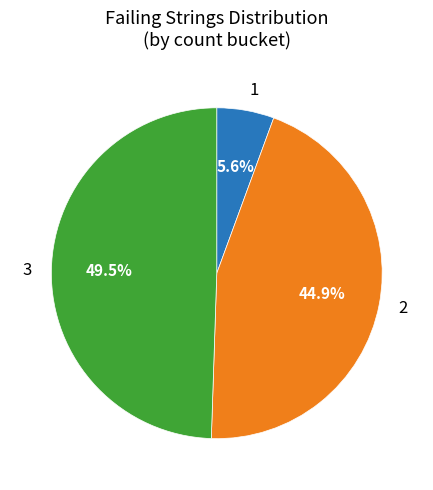

Is there a majority slice in this chart?

No